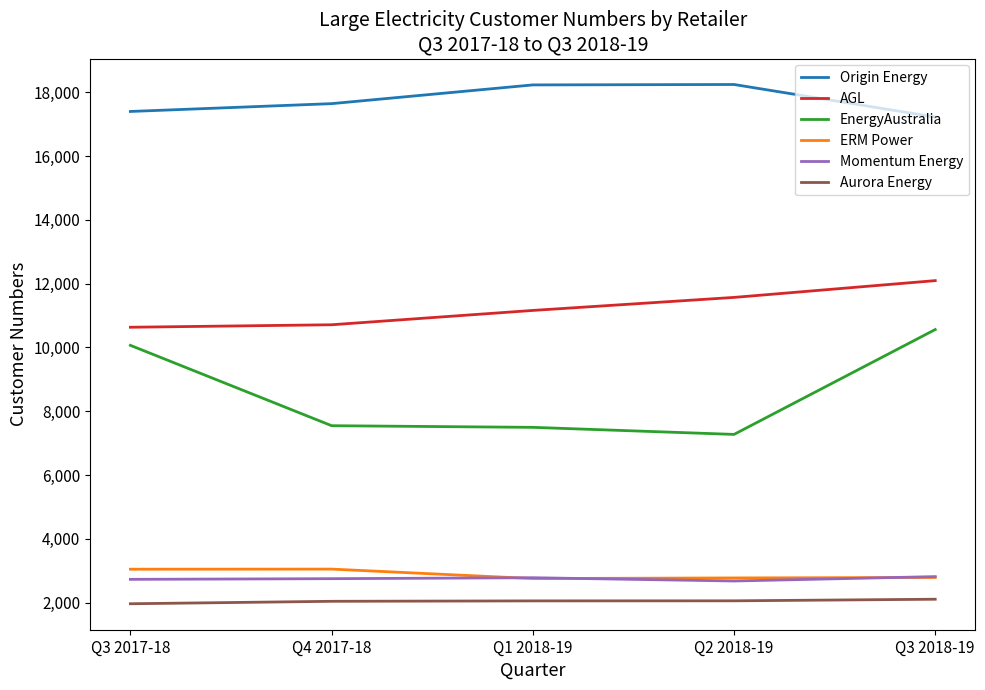

What is the difference between the highest and lowest values at Q3 2017-18?

15427